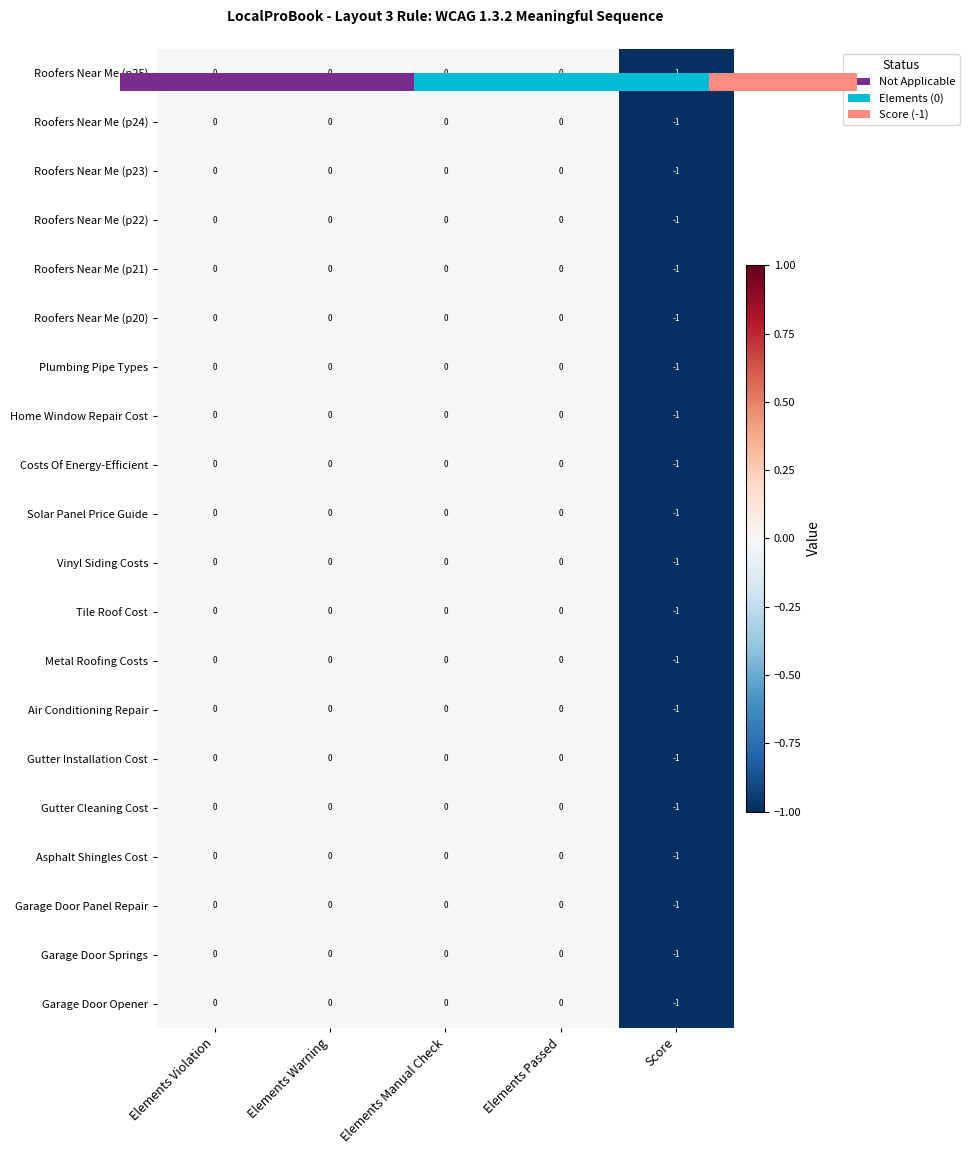

Is the value of Gutter Cleaning Cost at Score greater than the value of Plumbing Pipe Types at Elements Violation?

No